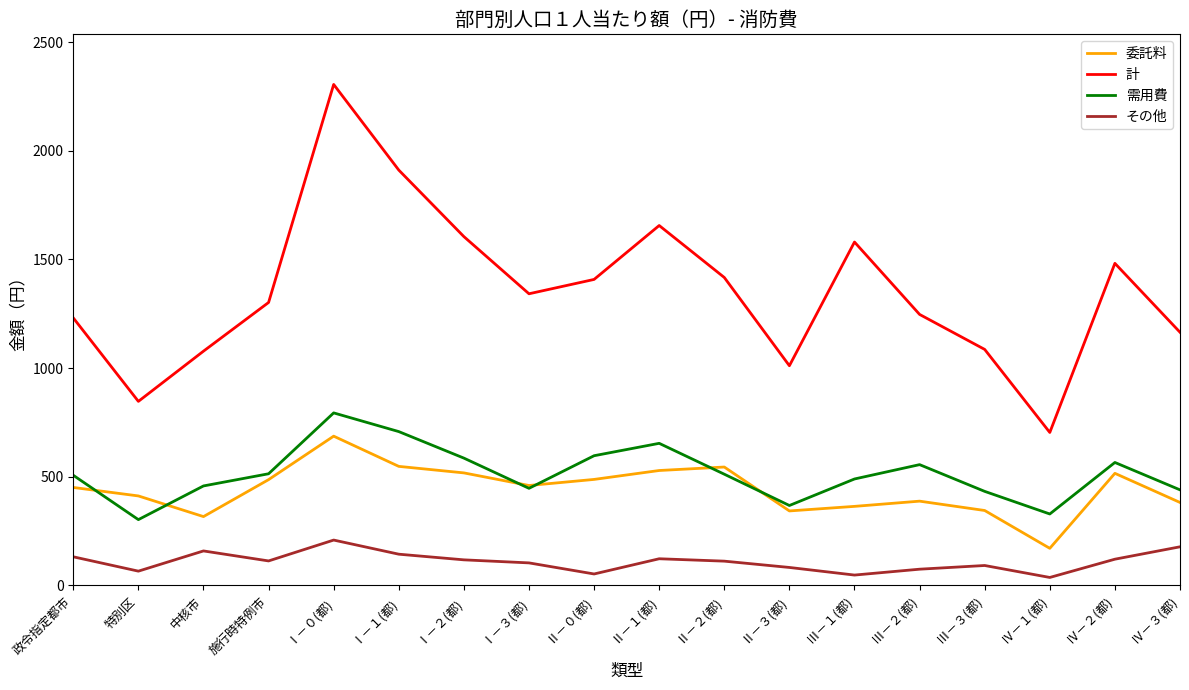

True or false: 委託料 and 計 cross at least once.

False